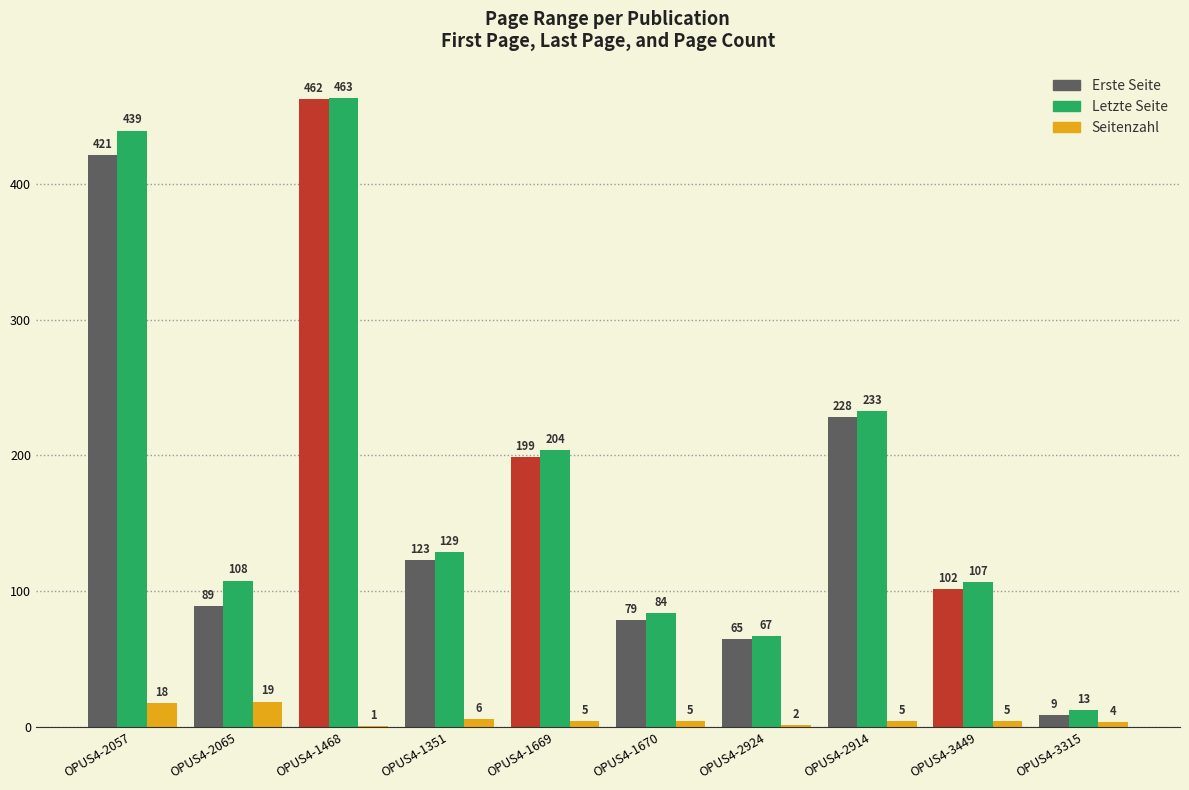

Where does the Seitenzahl series first go above 5?

OPUS4-2057